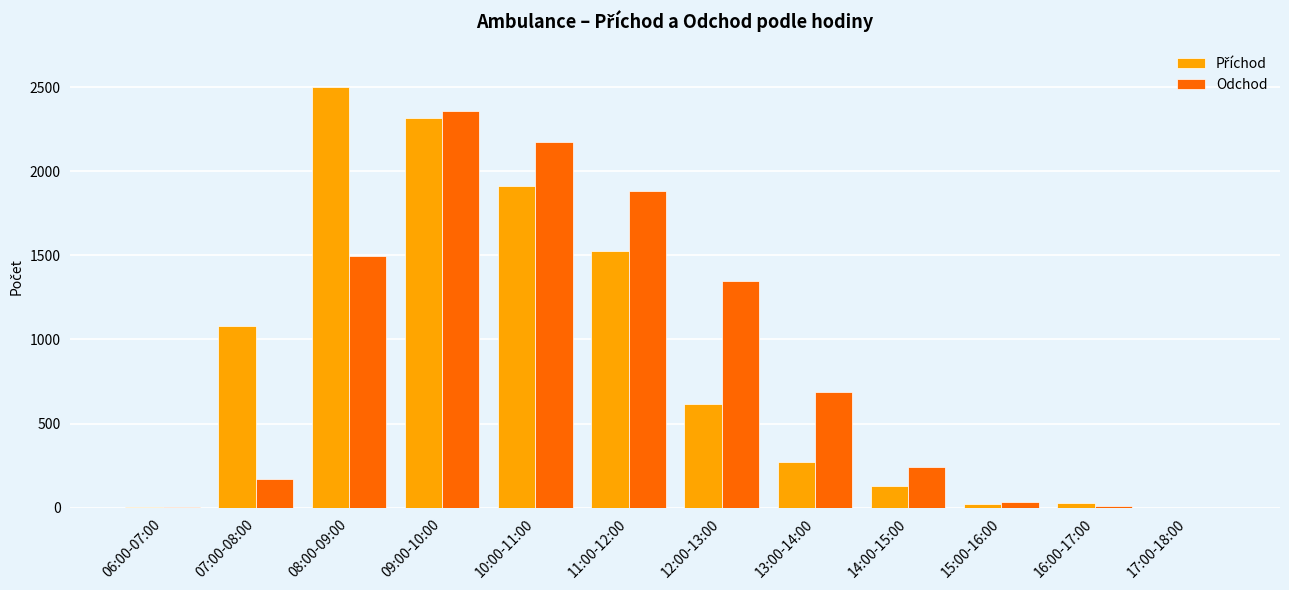

What is the maximum value shown in the chart?

2502